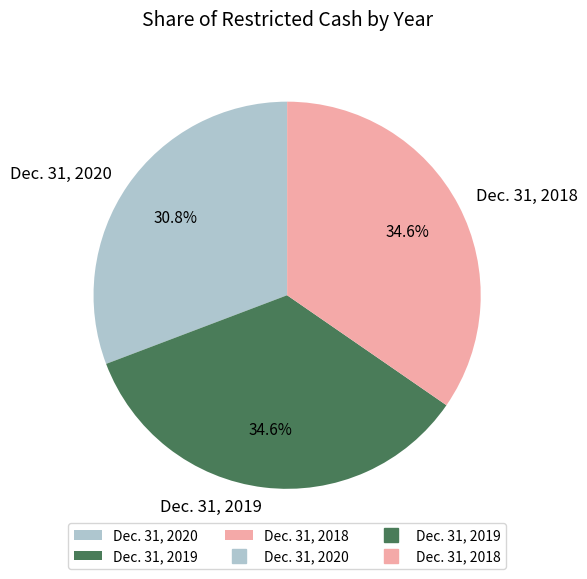

To the nearest percent, what is the average slice percentage?

33%